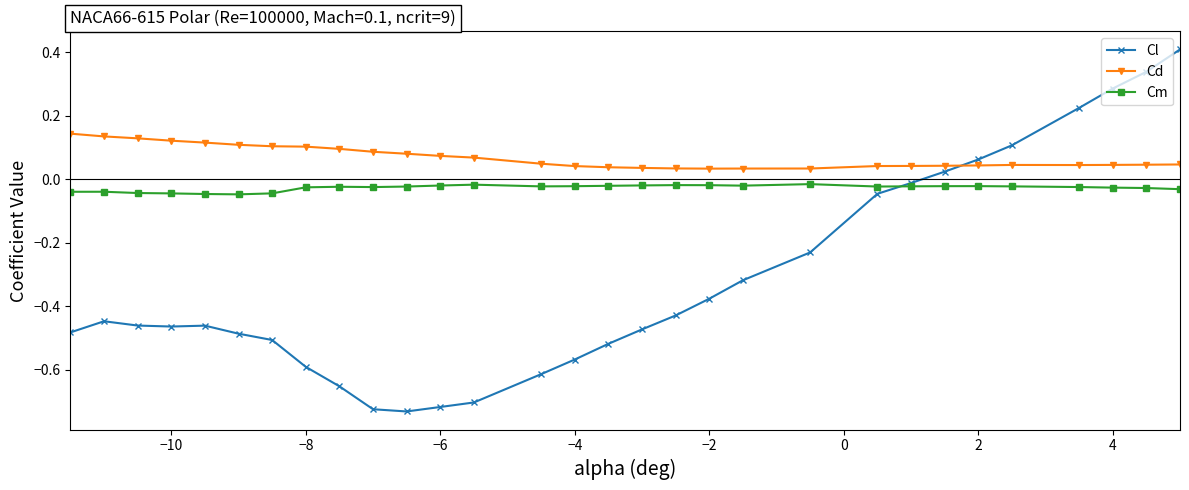

How many series are shown in this chart?

3